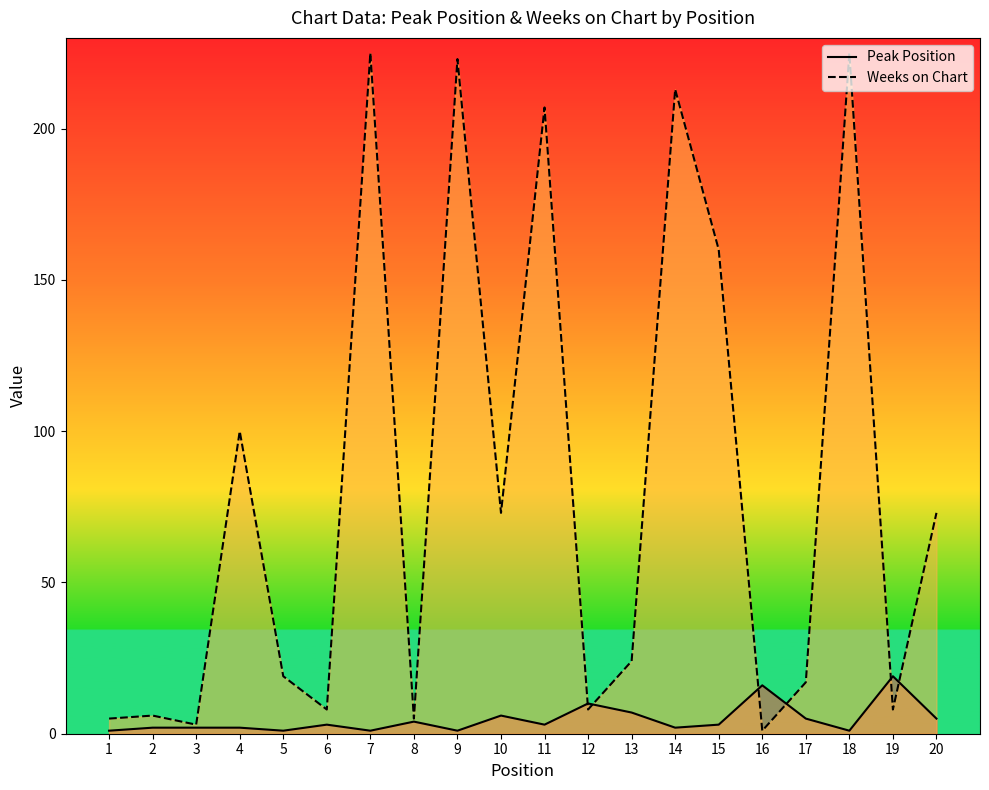

How many data points in Peak Position are above 3?

8